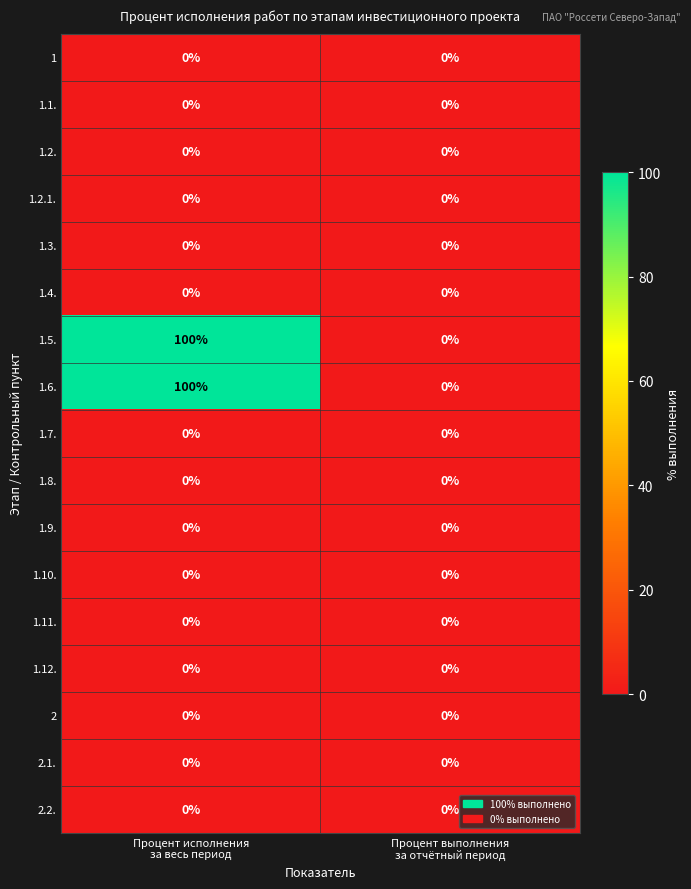

What is the difference between the maximum and minimum values in the 1.5. series?

100